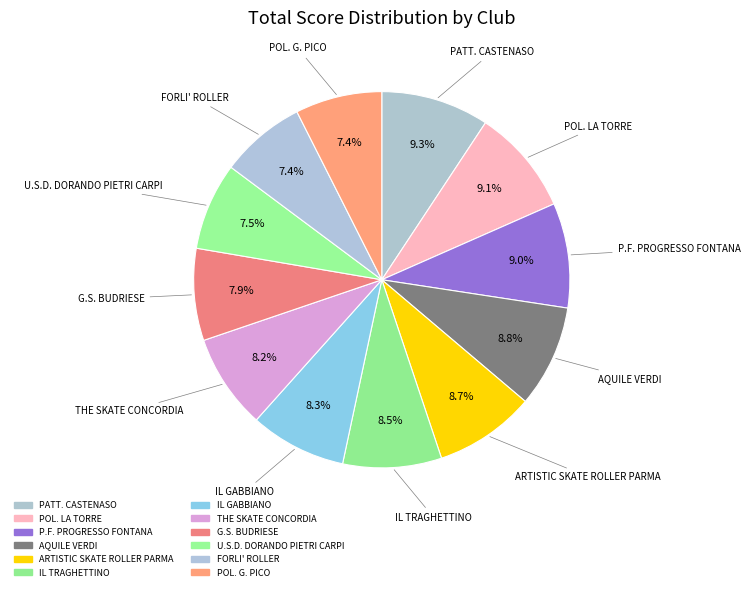

Rank the categories by value from highest to lowest.

PATT. CASTENASO, POL. LA TORRE, P.F. PROGRESSO FONTANA, AQUILE VERDI, ARTISTIC SKATE ROLLER PARMA, IL TRAGHETTINO, IL GABBIANO, THE SKATE CONCORDIA, G.S. BUDRIESE, U.S.D. DORANDO PIETRI CARPI, POL. G. PICO, FORLI' ROLLER